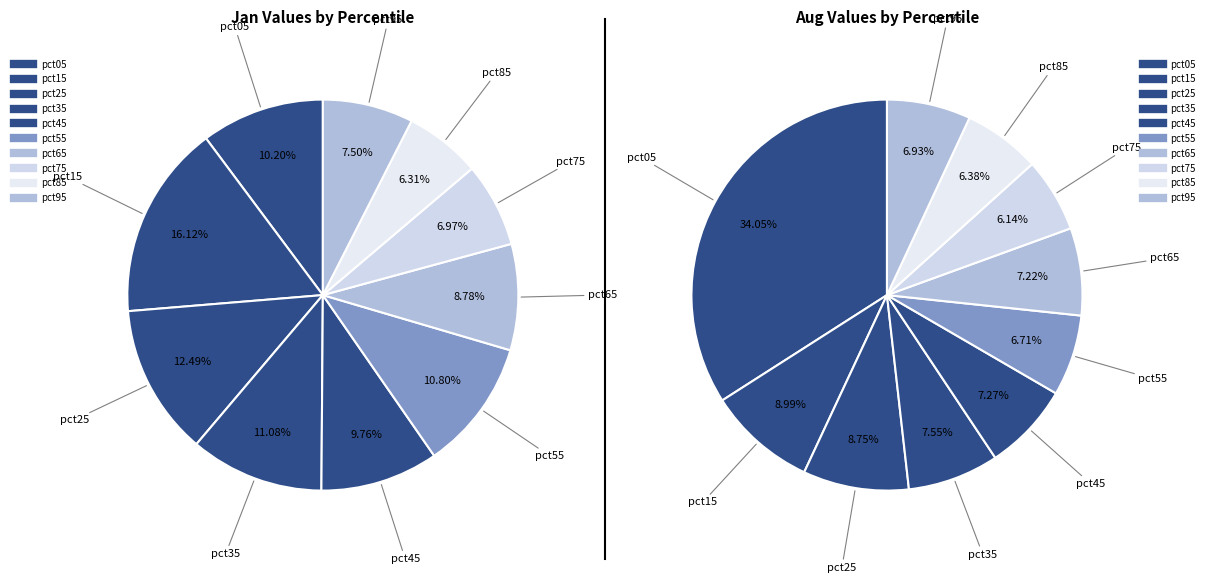

Count the number of slices in the pie.

10